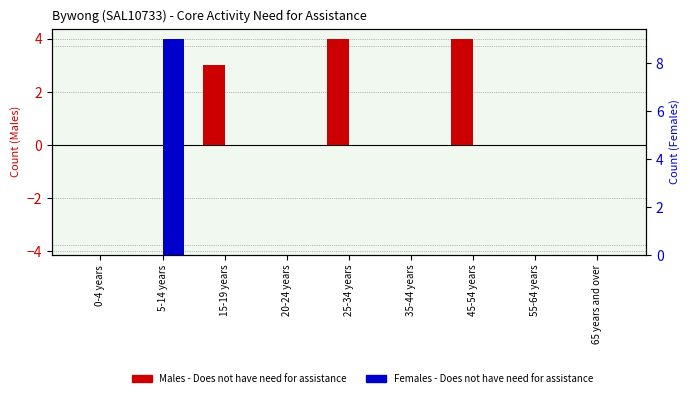

Which label corresponds to the smallest value in the chart?

0-4 years